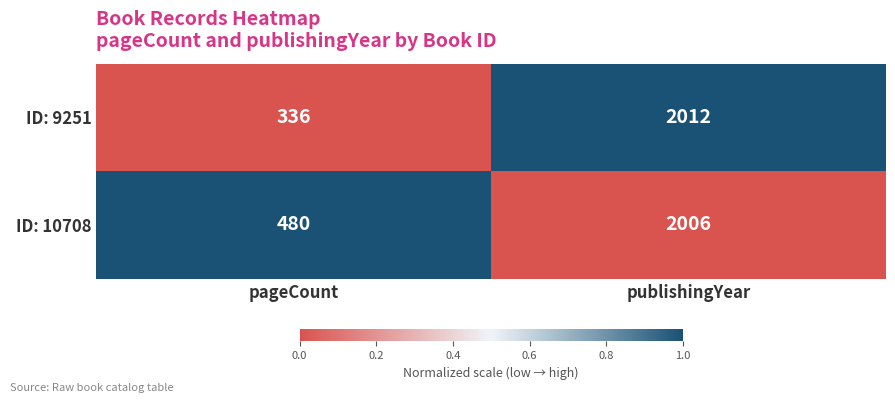

How many series are shown in this chart?

2